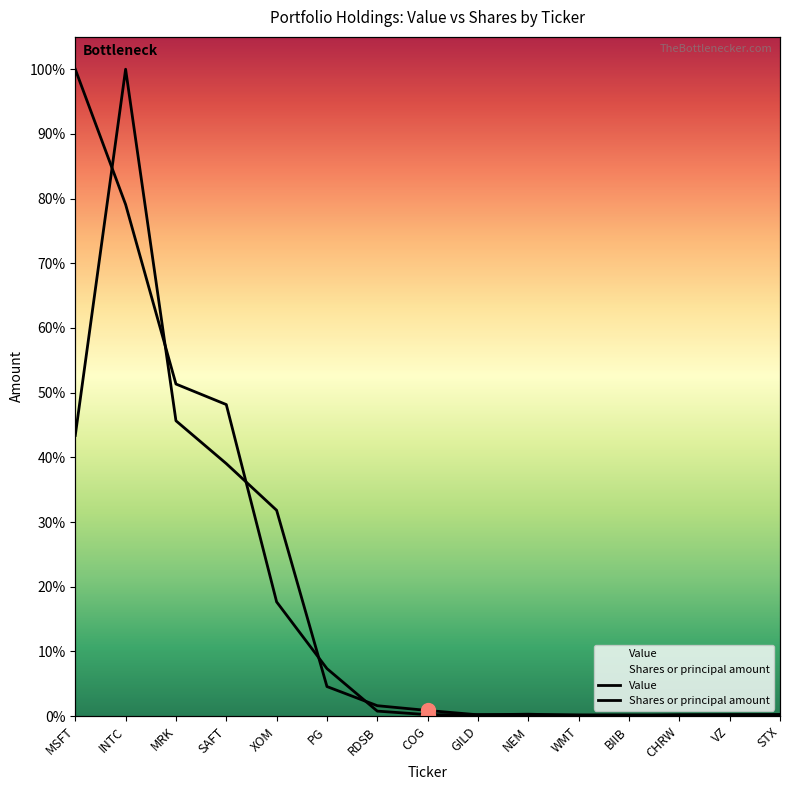

What are all the series names shown in the legend?

Value, Shares or principal amount